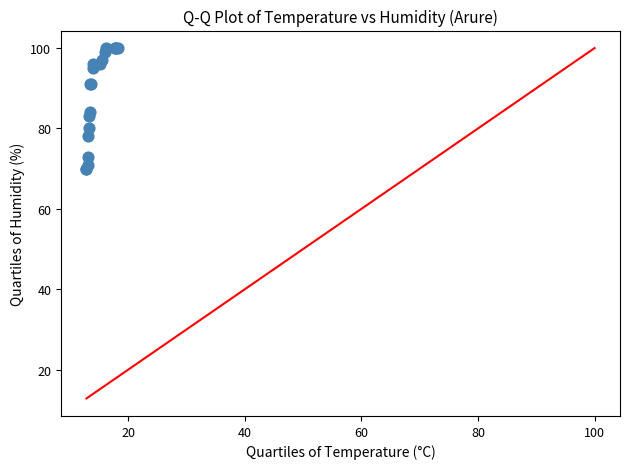

What Y value in the scatter plot is closest to 85?

84